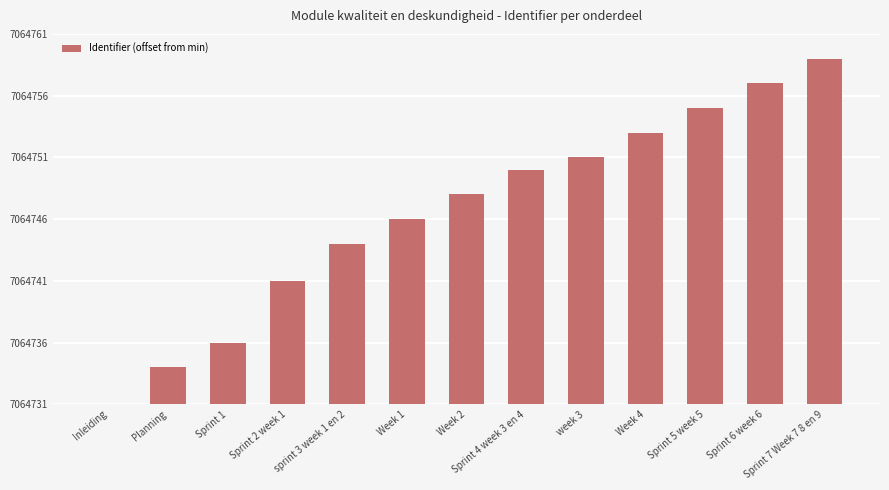

At which label is the value closest to 14?

sprint 3 week 1 en 2